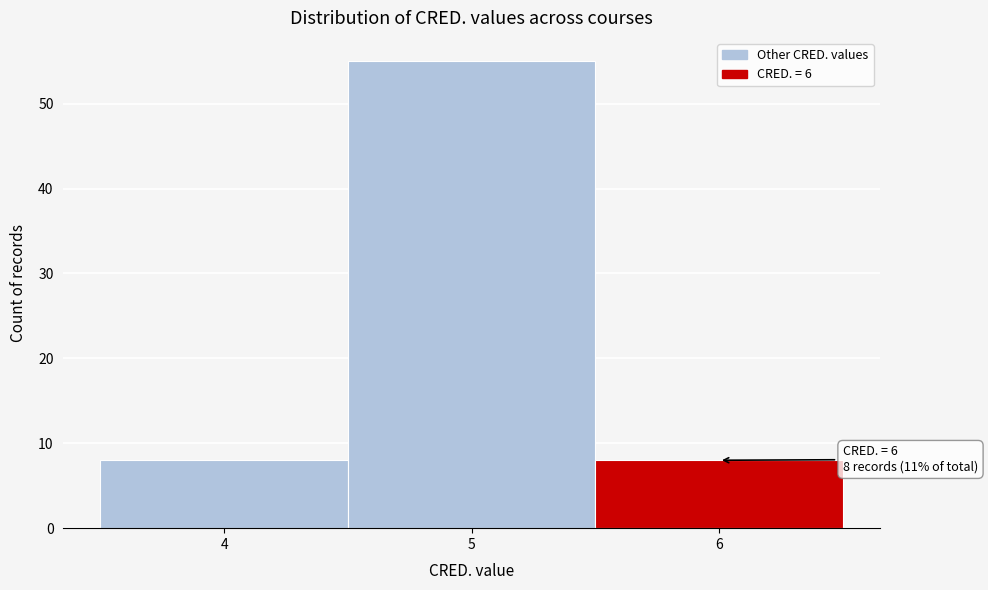

Which range on the x-axis has the tallest bar?

4.5 to 5.5